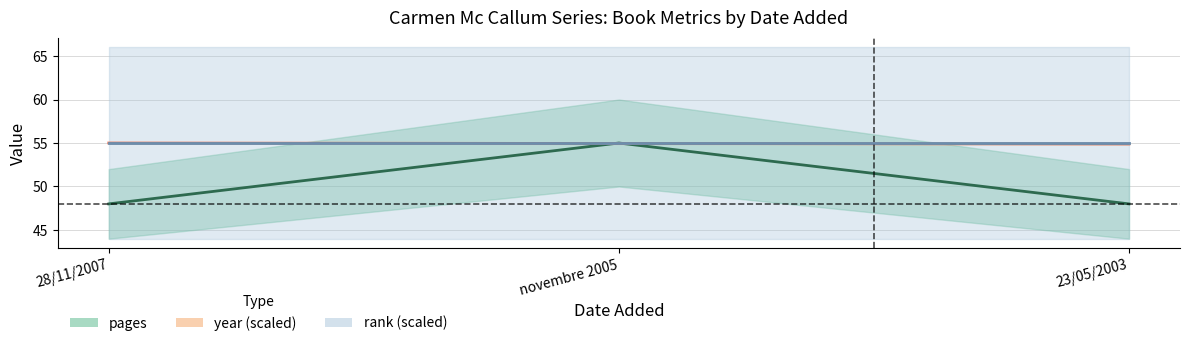

What is the minimum value shown in the chart?

48.0